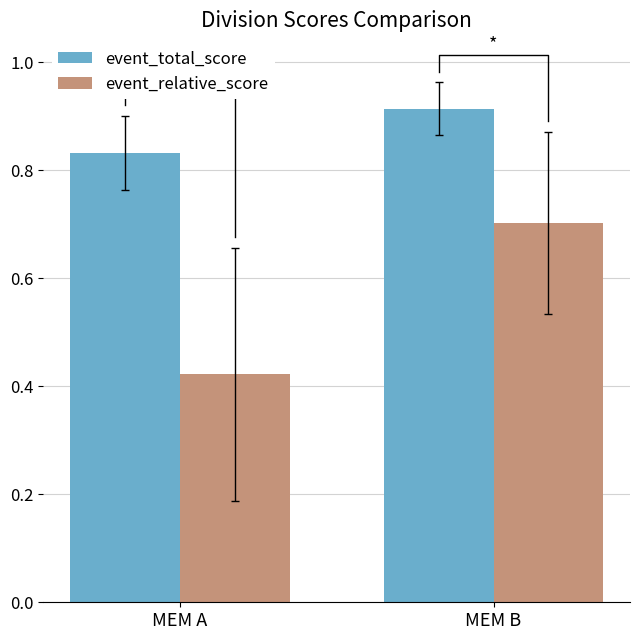

Reading left to right, list all the values displayed in this chart.

event_total_score: 0.8	0.9
event_relative_score: 0.4	0.7